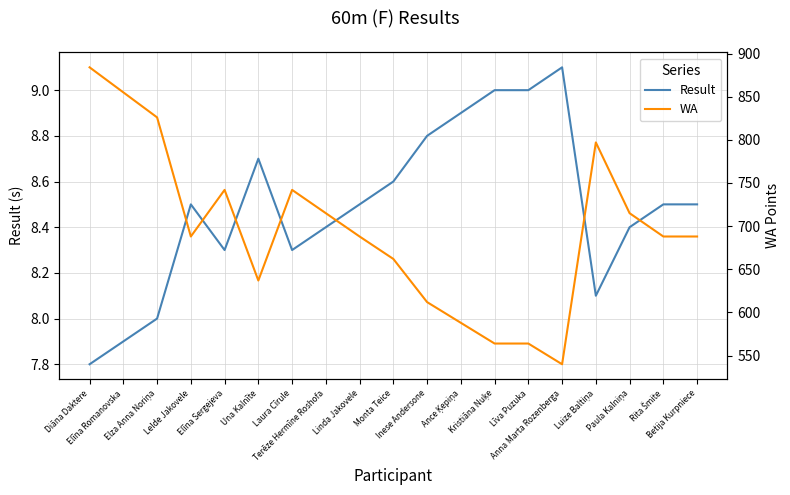

How many series are shown in this chart?

2